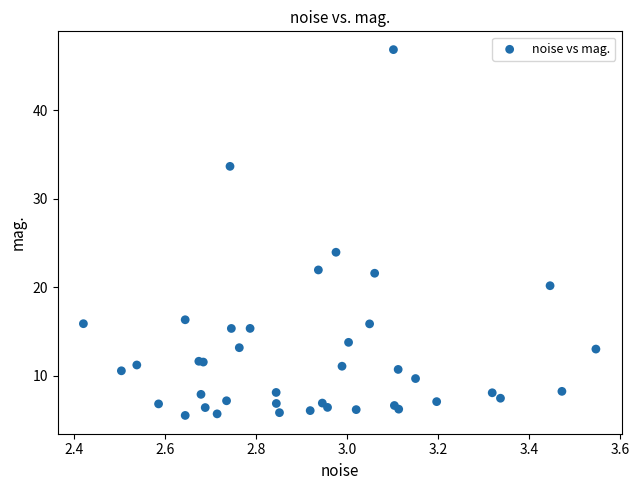

What Y value in the scatter plot is closest to 26?

24.0